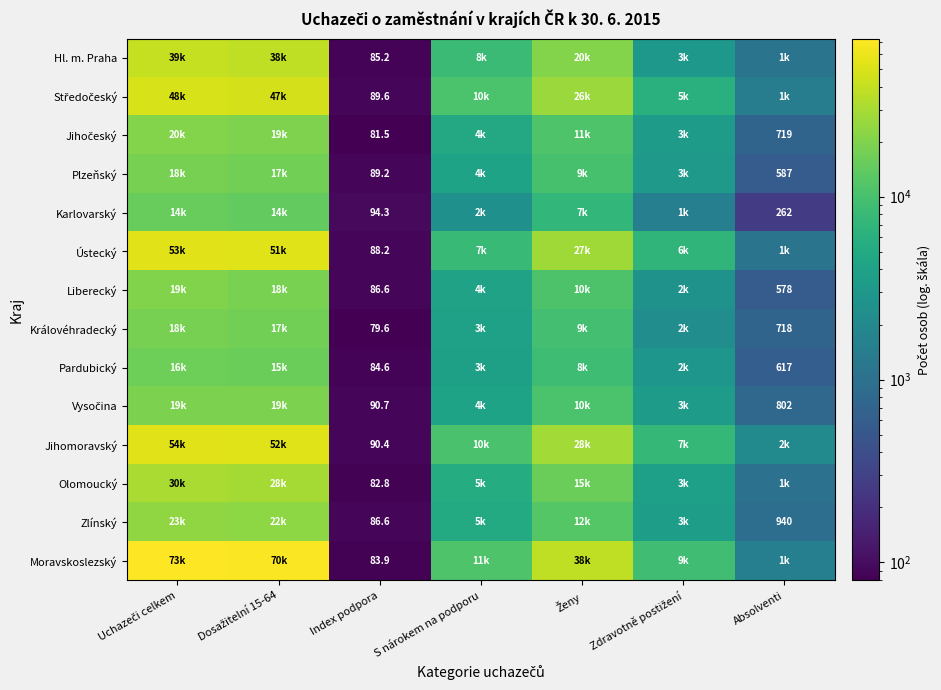

The Liberecký series shows 86.6 at Index podpora. True or false?

True